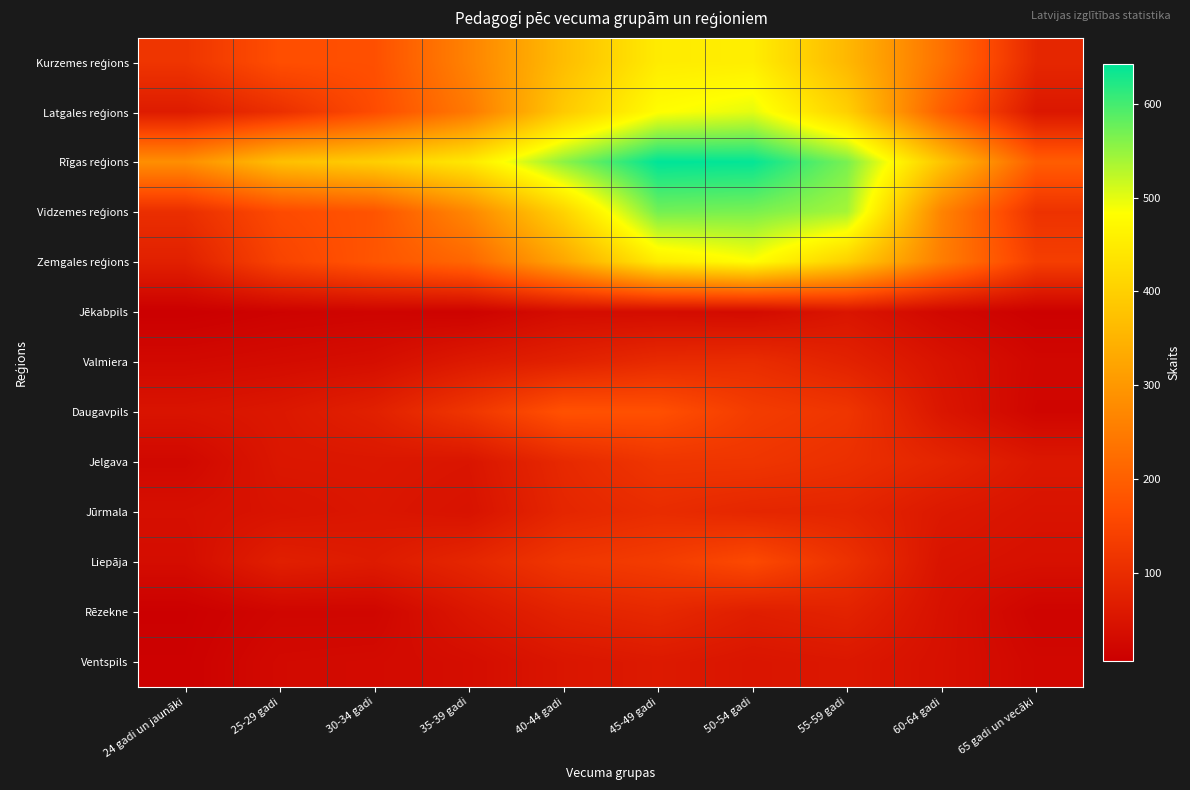

How many distinct data groups are displayed?

13